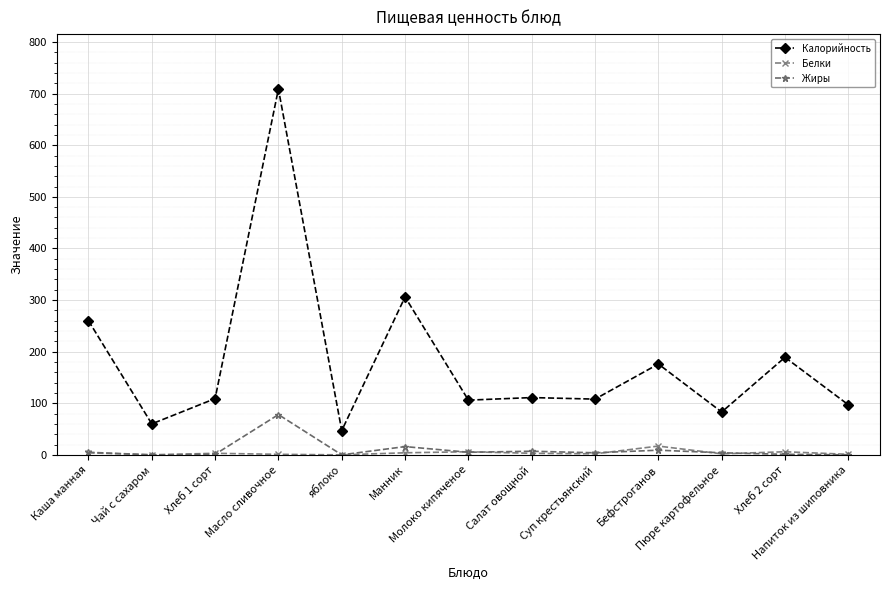

Is the value of Белки at Хлеб 2 сорт greater than the value of Калорийность at Пюре картофельное?

No